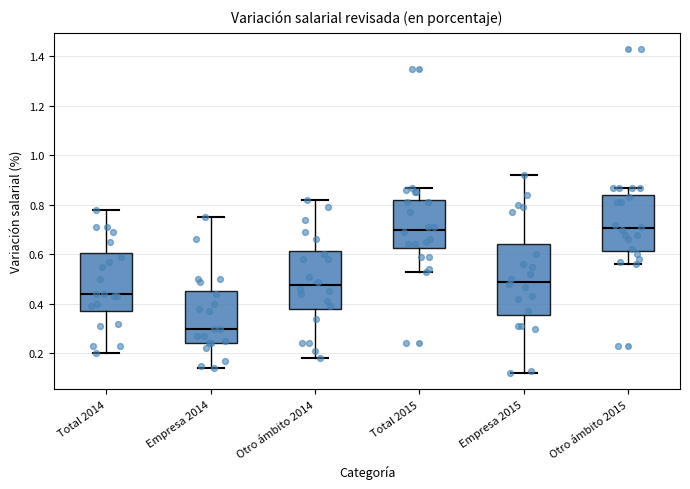

Reading left to right, transcribe this box plot: for each box, give where its median line is, the range the box spans, and where its two whiskers end, as read against the y-axis. The values are not printed on the chart, so give them approximately, as read against the axis.

Total 2014: median 0.44, box 0.38 to 0.60, whiskers 0.20 to 0.78
Empresa 2014: median 0.30, box 0.24 to 0.46, whiskers 0.14 to 0.76
Otro ámbito 2014: median 0.48, box 0.38 to 0.62, whiskers 0.18 to 0.82
Total 2015: median 0.70, box 0.62 to 0.82, whiskers 0.54 to 0.88
Empresa 2015: median 0.50, box 0.36 to 0.64, whiskers 0.12 to 0.92
Otro ámbito 2015: median 0.70, box 0.62 to 0.84, whiskers 0.56 to 0.88